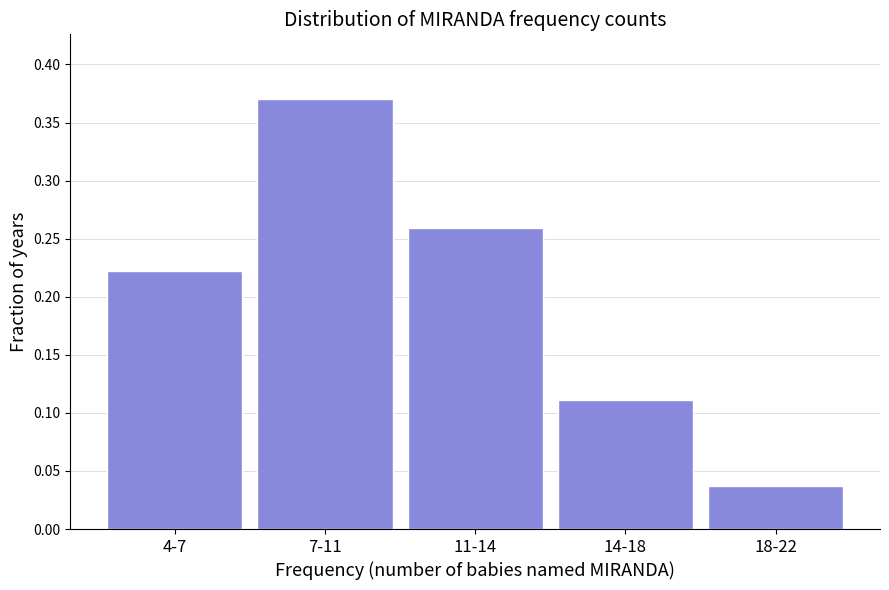

What is the label of the 4th bar from the left?

14-18